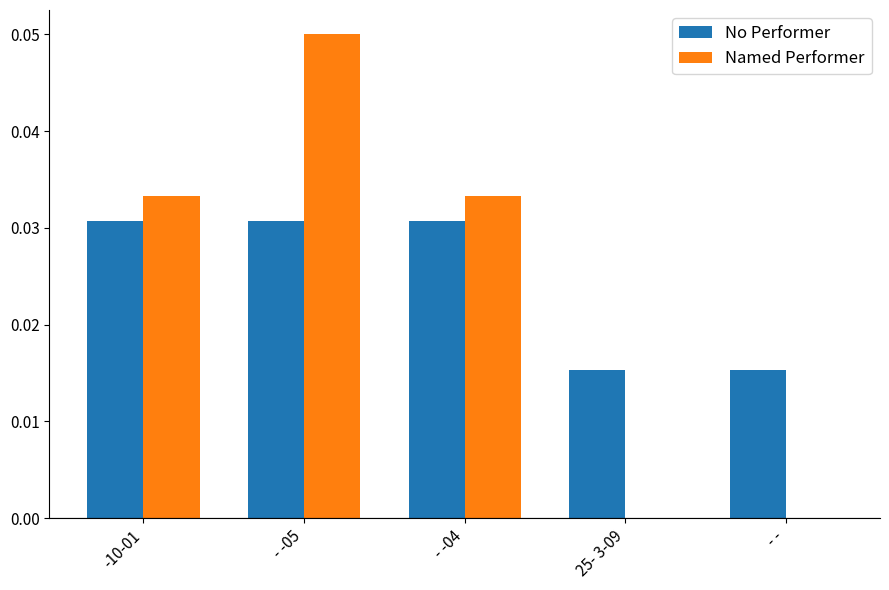

How many groups of bars are there?

5